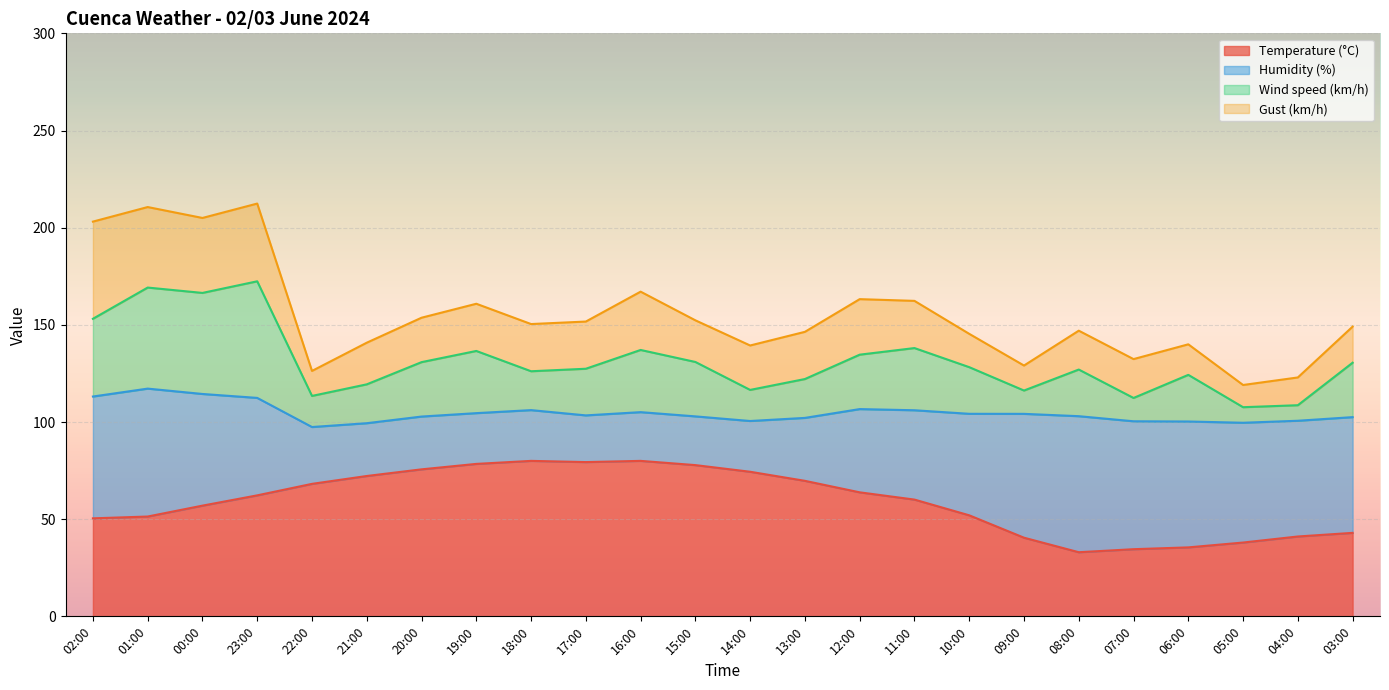

The value of Temperature (°C) at 05:00 is 38.0. True or false?

True